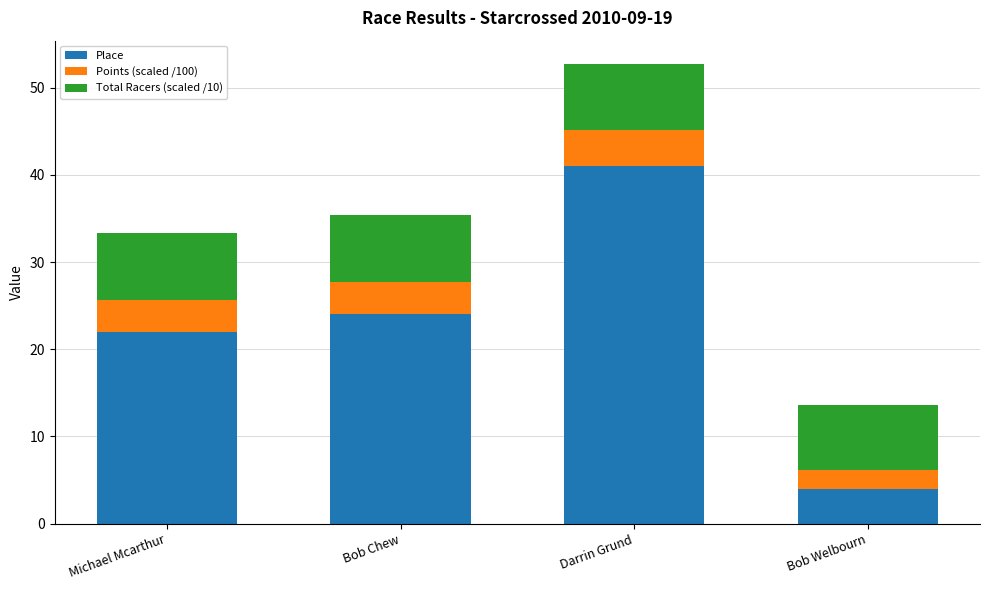

True or false: Place has a value of 24.0 at Bob Chew.

True